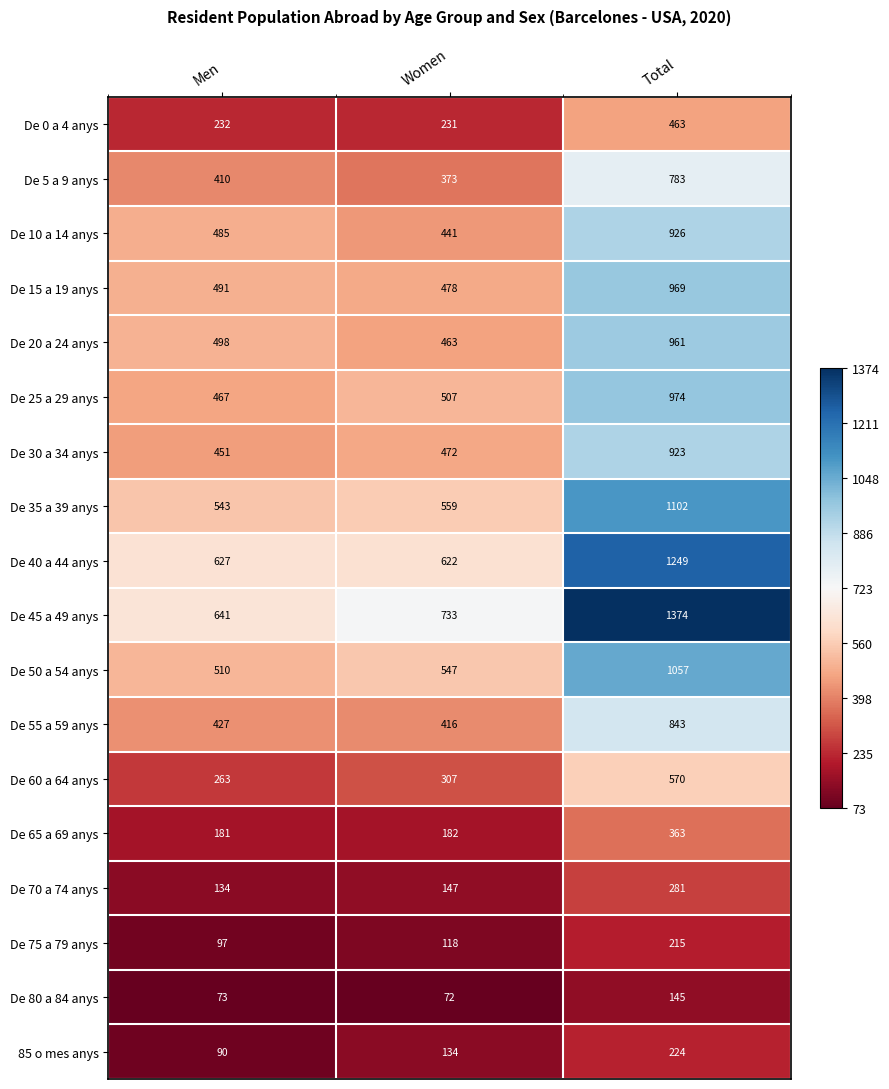

Which series has the largest total across all categories?

De 45 a 49 anys